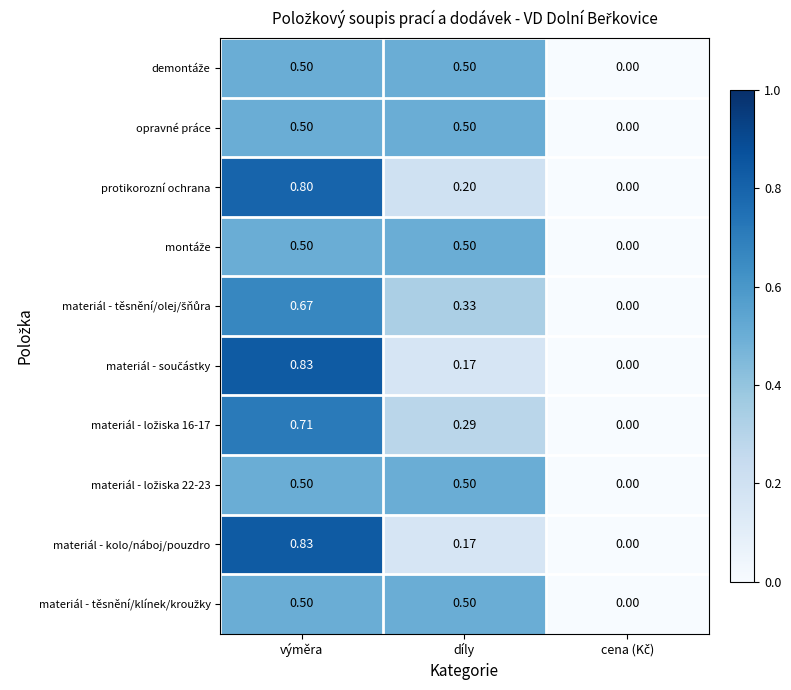

At which category is the sum across all series the highest?

výměra